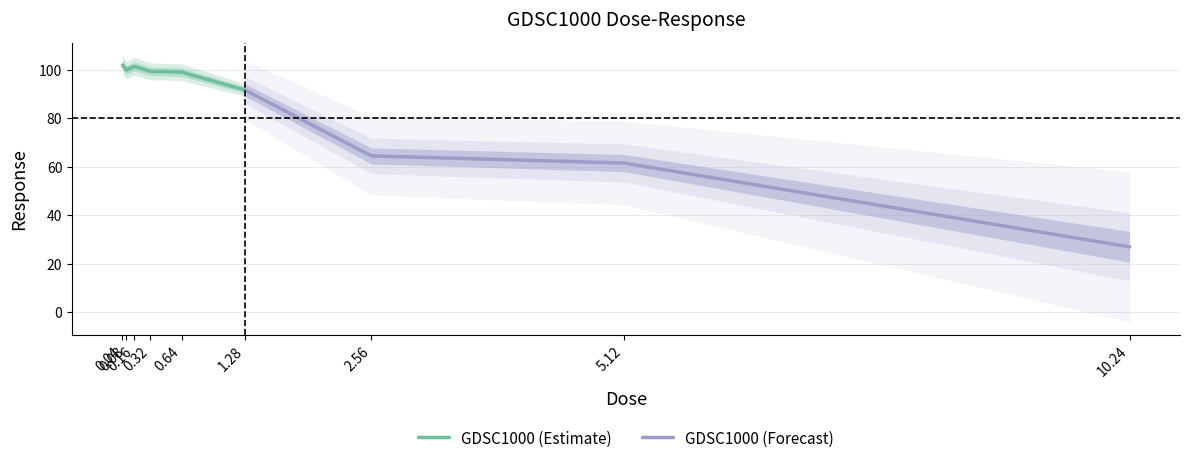

Reading right to left, extract all data points from this chart.

27.0	61.6	64.6	91.8	99.1	99.5	101.5	100.0	102.1